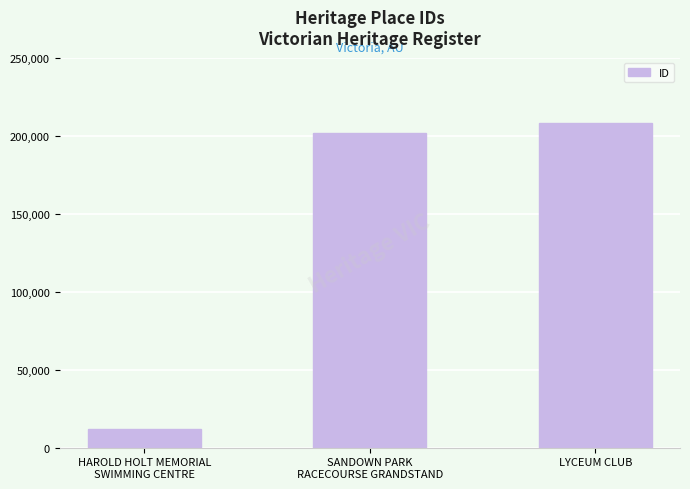

Reading left to right, what are all the values shown in this chart?

12051	201829	208380